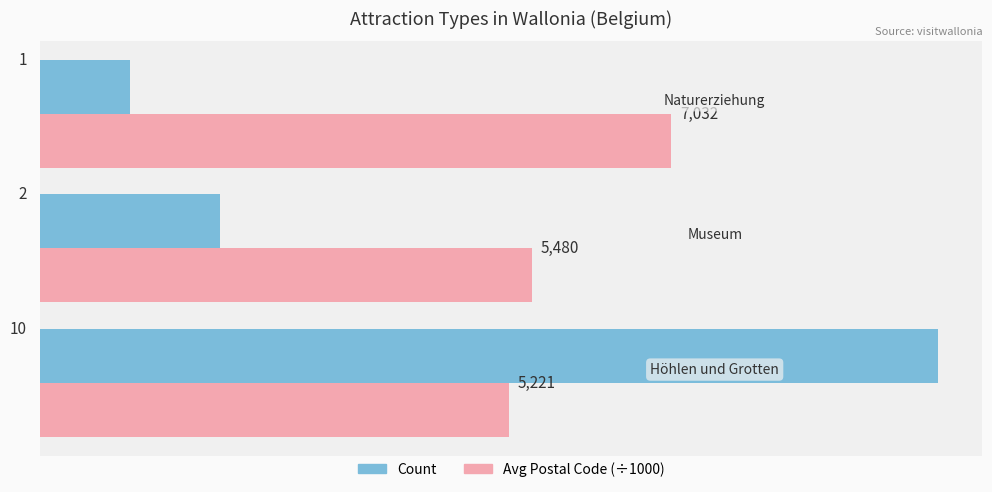

What is the maximum value shown in the chart?

10.0